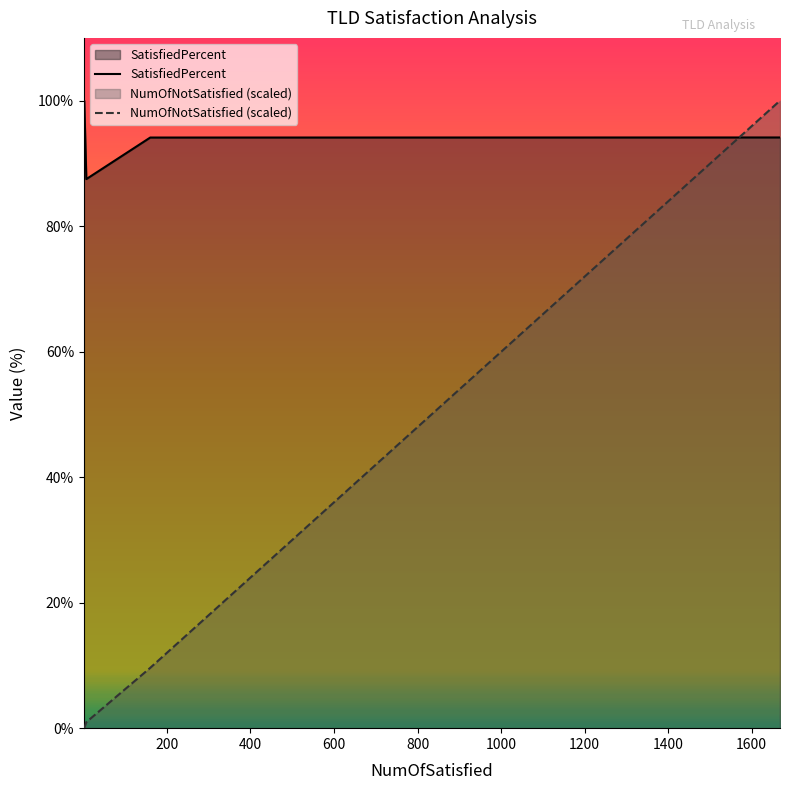

What is the difference between the highest and lowest values at 1600?

5.9